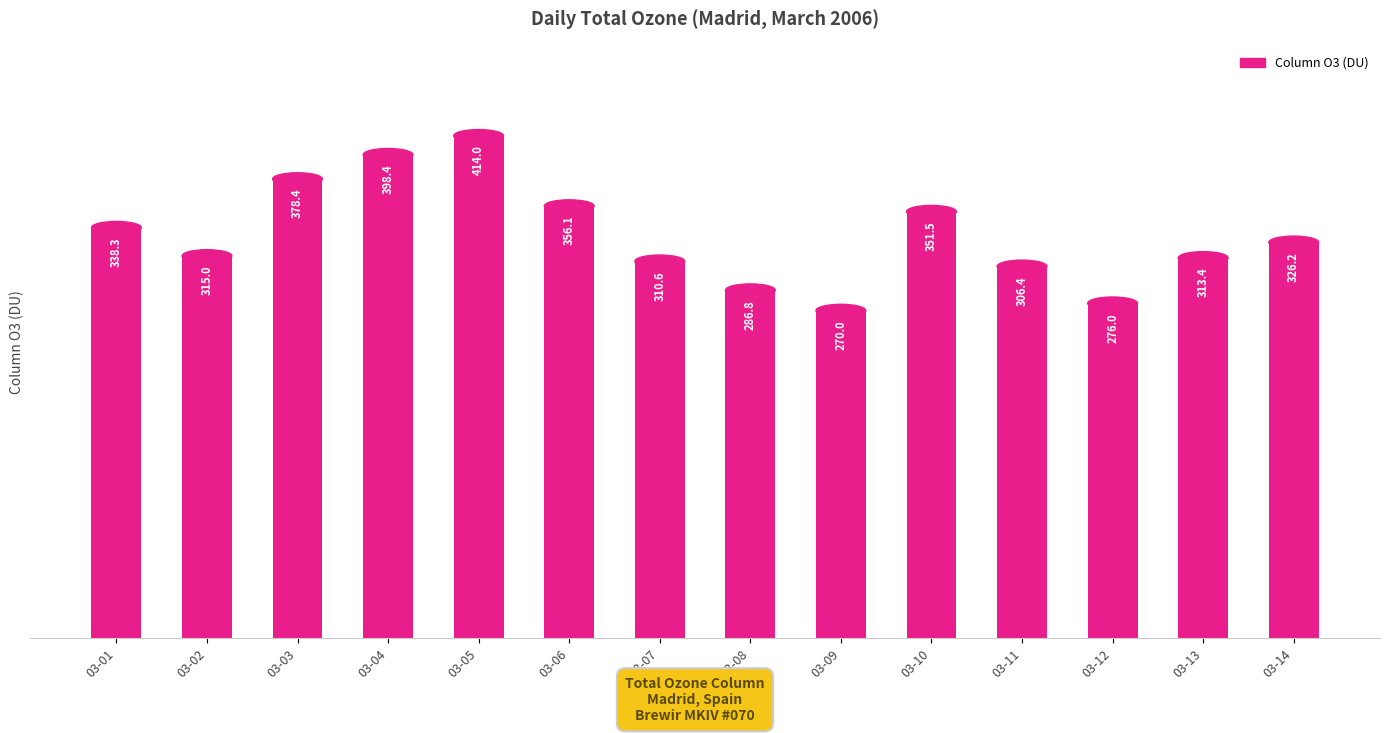

How many data points are less than 326?

7